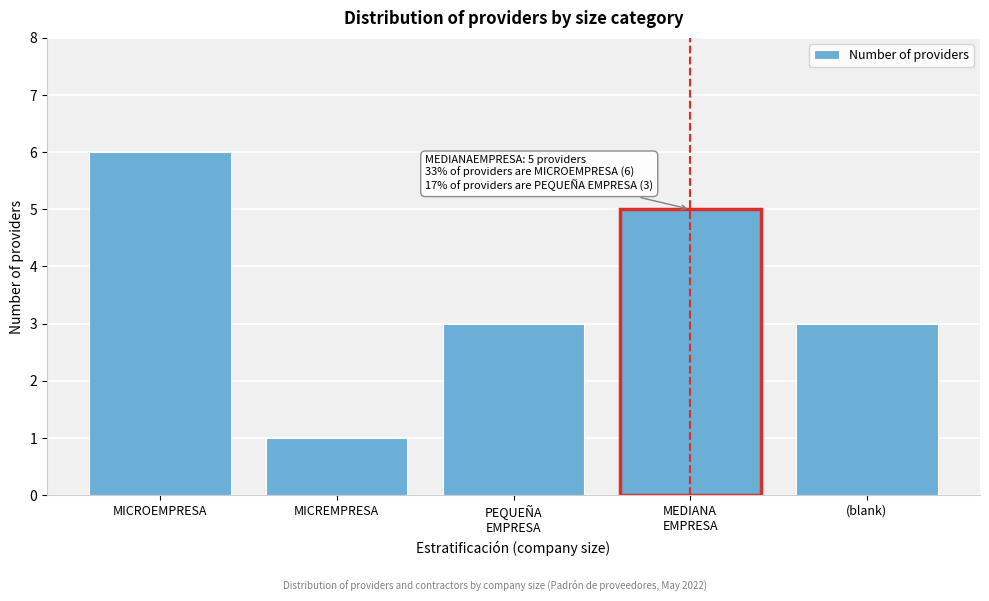

Reading left to right, list all the values displayed in this chart.

6	1	3	5	3